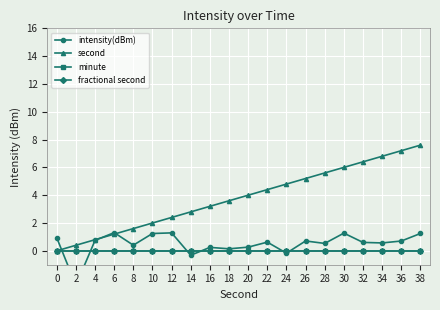

Which series changed the most between 12 and 14?

intensity(dBm)